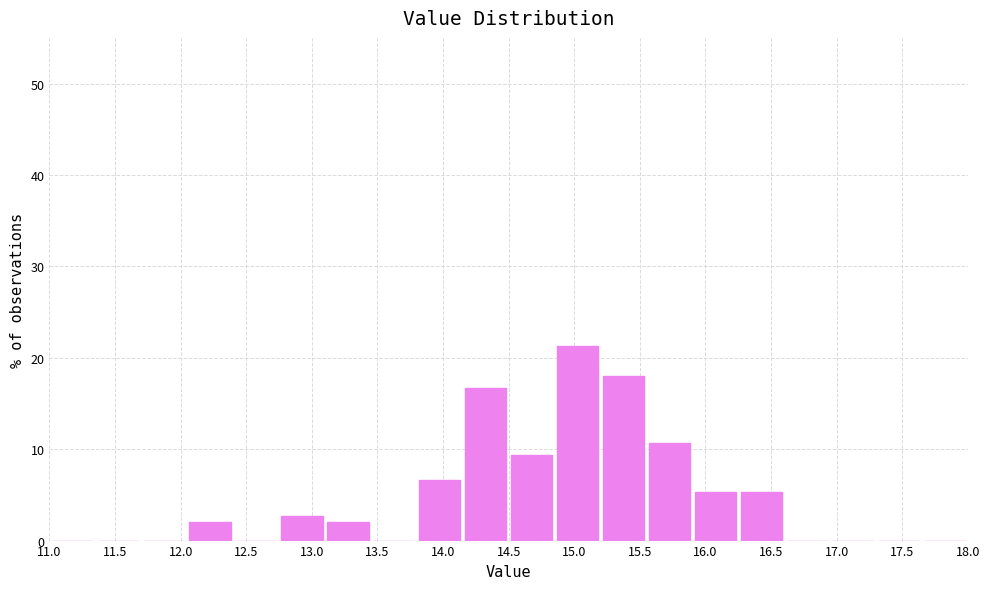

Reading left to right, transcribe this chart: for each bar, give the range it covers on the x-axis and its height. The values are not printed on the chart, so give them approximately, as read against the axis.

11.00 to 11.35: 0
11.35 to 11.70: 0
11.70 to 12.05: 0
12.05 to 12.40: 2
12.40 to 12.75: 0
12.75 to 13.10: 3
13.10 to 13.45: 2
13.45 to 13.80: 0
13.80 to 14.15: 7
14.15 to 14.50: 17
14.50 to 14.85: 9
14.85 to 15.20: 21
15.20 to 15.55: 18
15.55 to 15.90: 11
15.90 to 16.25: 5
16.25 to 16.60: 5
16.60 to 16.95: 0
16.95 to 17.30: 0
17.30 to 17.65: 0
17.65 to 18.00: 0